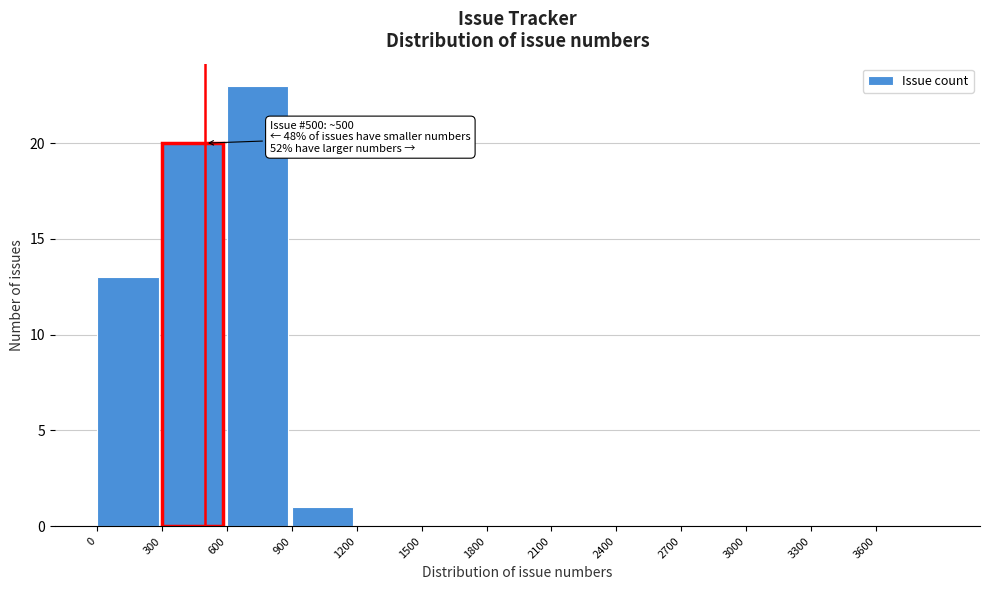

Over which range of the x-axis is the bar tallest?

600 to 900